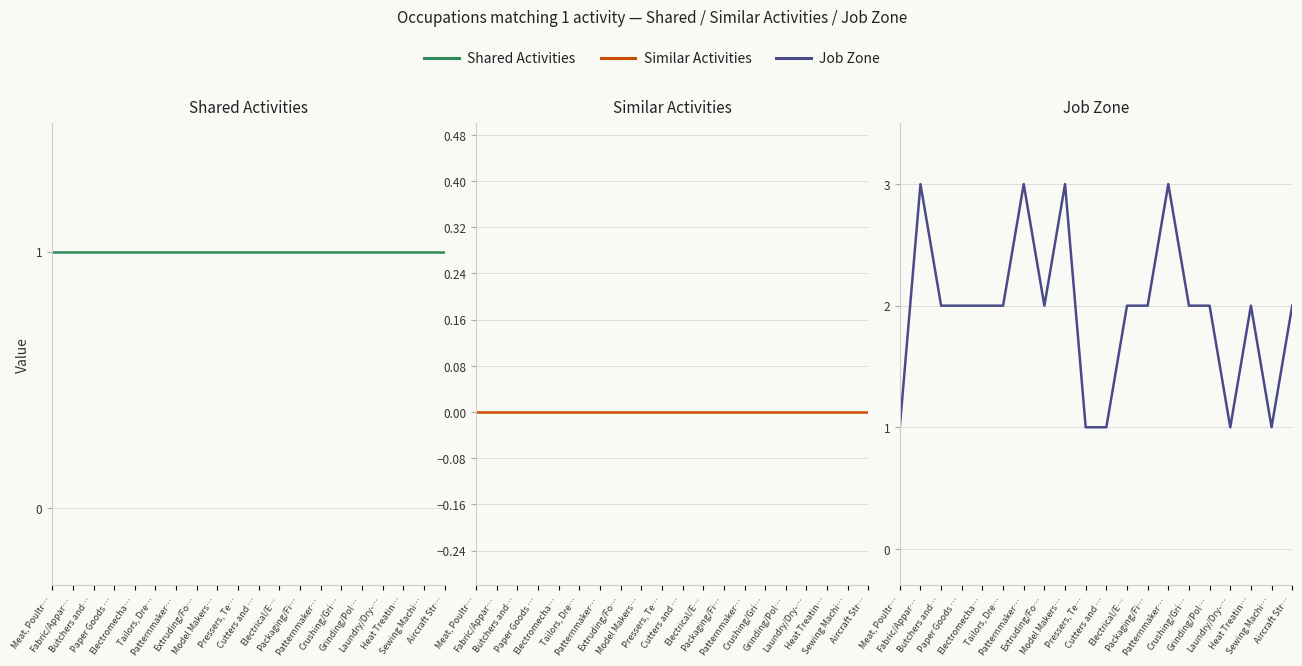

The Similar Activities series shows 0 at Fabric/Appar…. True or false?

True